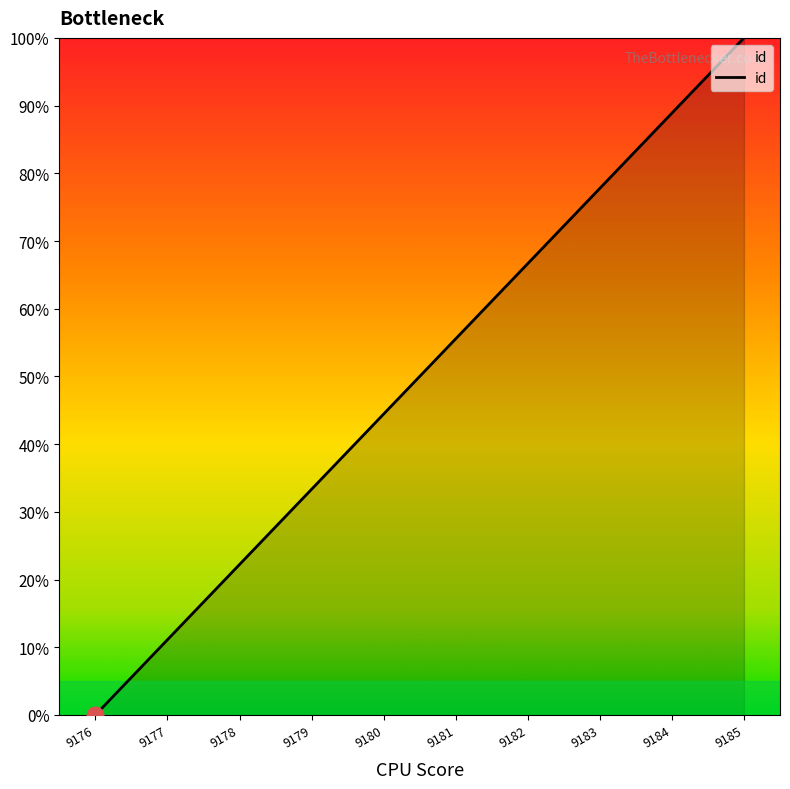

What is the maximum value shown in the chart?

100.0